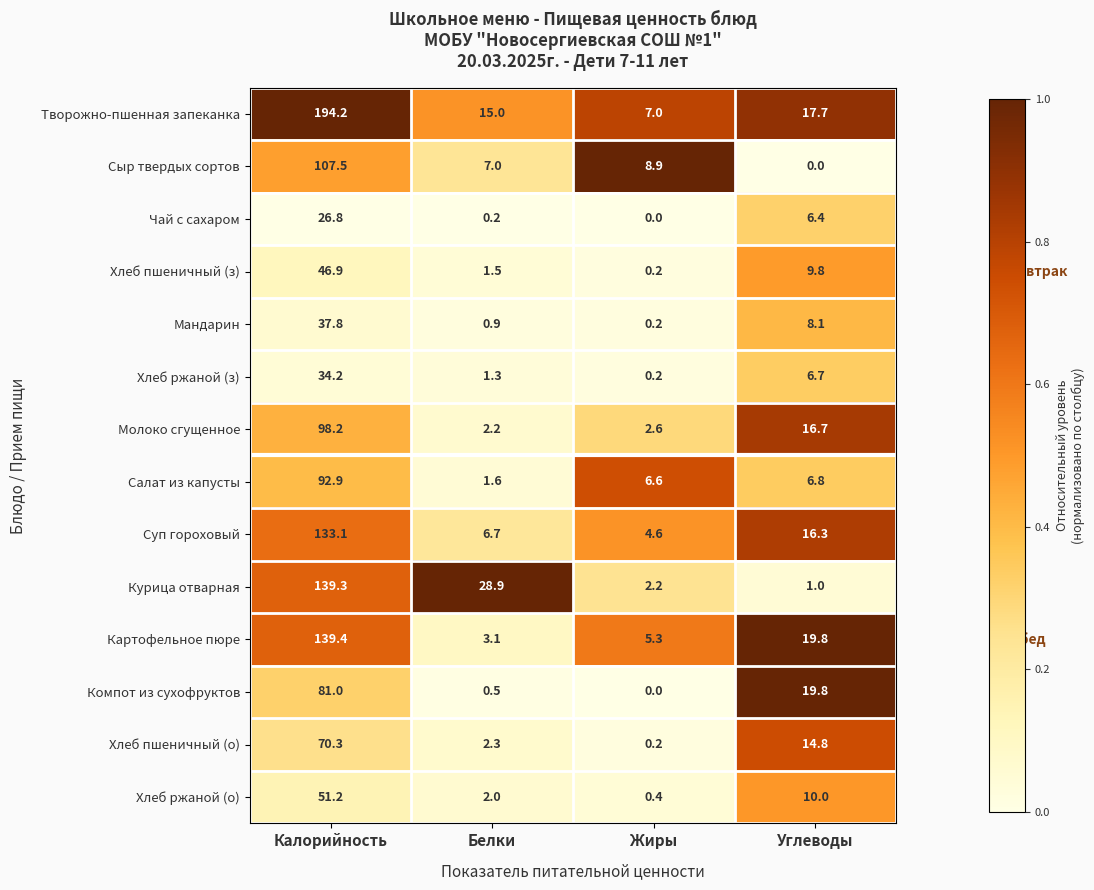

What is the difference between the maximum and minimum values in the Картофельное пюре series?

136.3